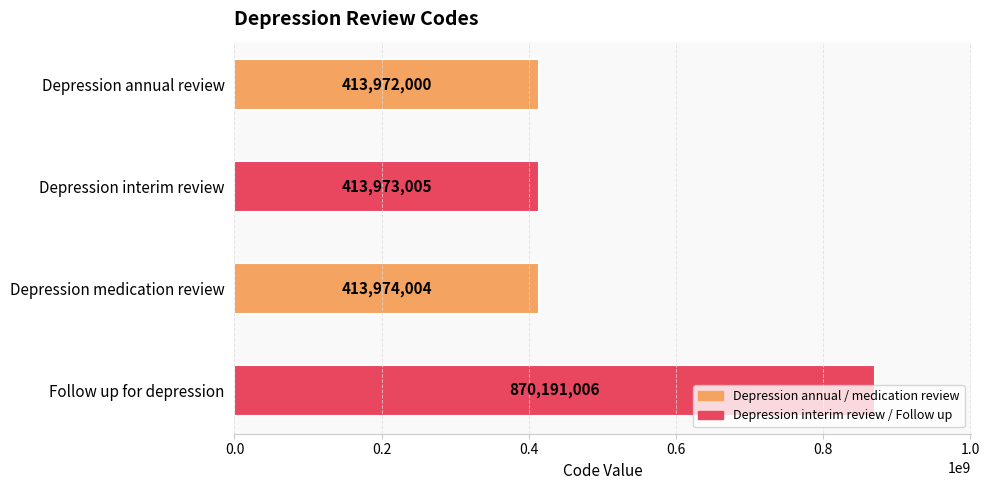

Approximately how many times larger is the value at Follow up for depression compared to Depression interim review?

2.1